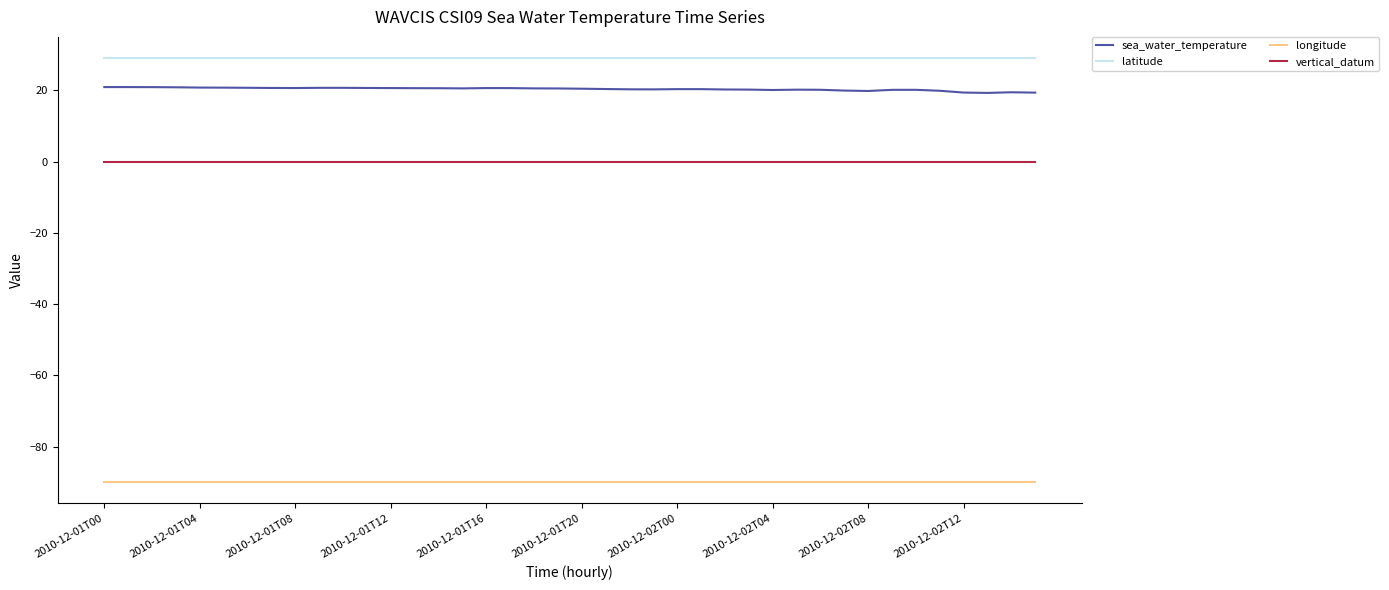

What is the minimum value for longitude?

-90.0